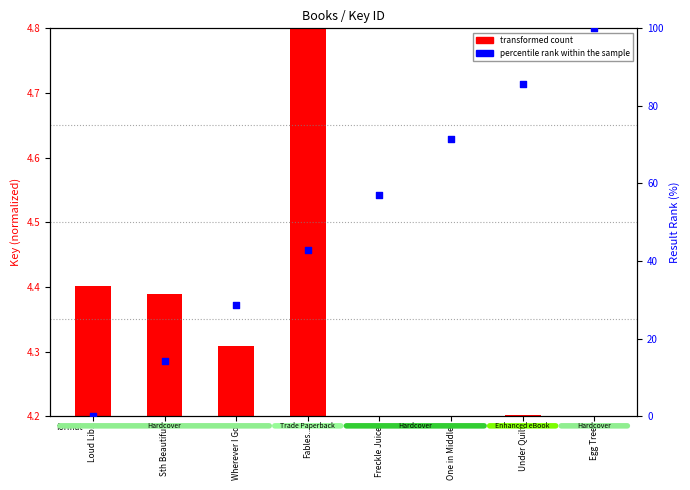

Approximately how many times larger is the value at One in Middle compared to Wherever I Go?

2.5